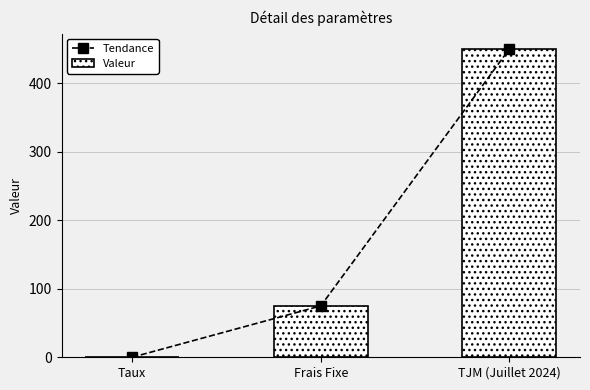

What position from the left is Taux?

1